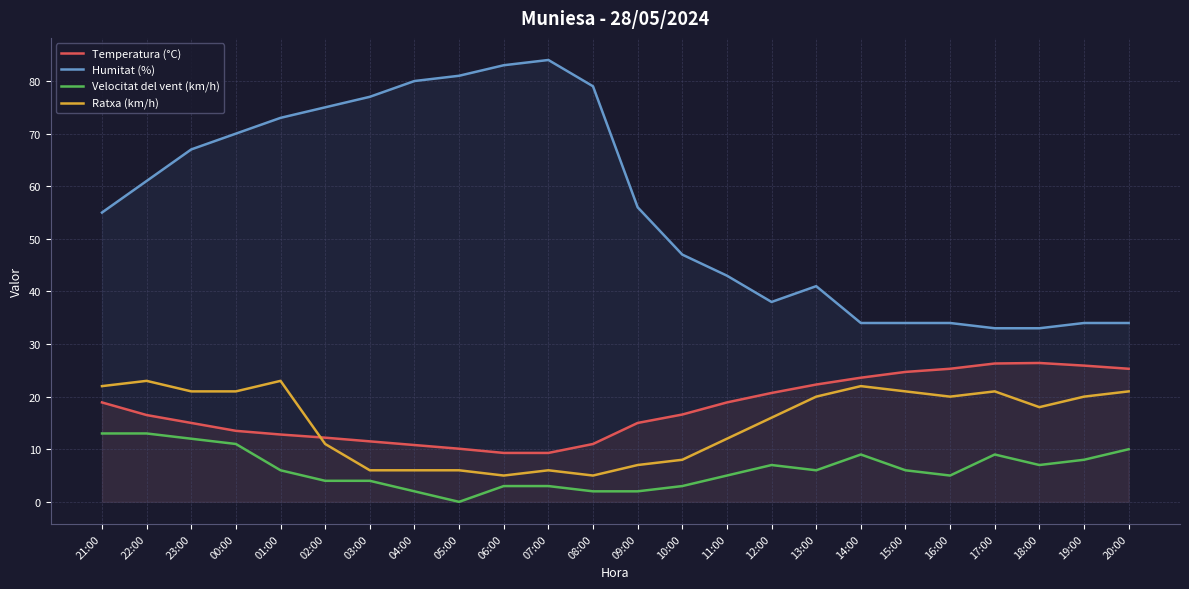

What is the value of the Humitat (%) point at the 17th from the left?

41.0